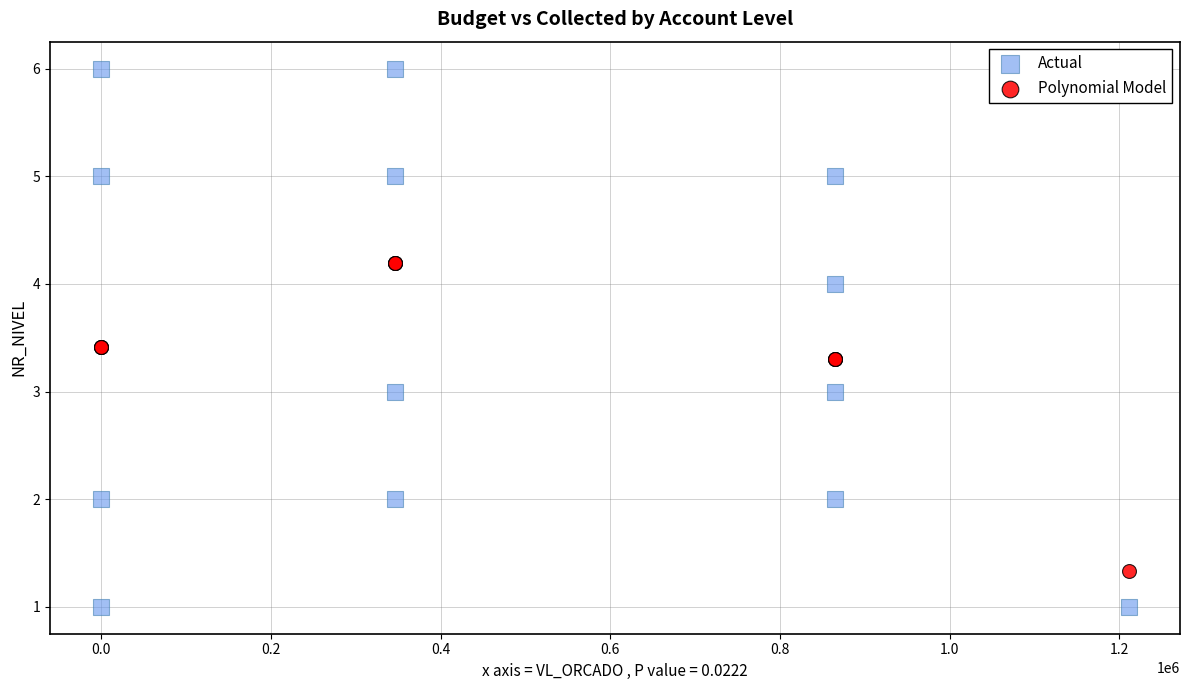

Which series contains the highest Y value?

Actual